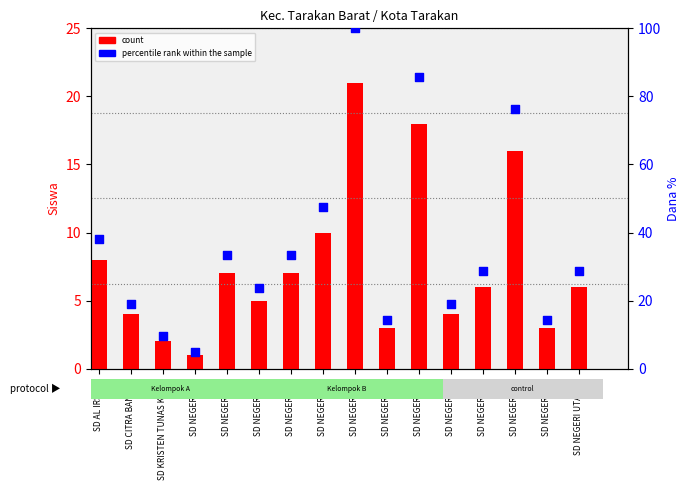

Which series has the largest Y range (max minus min)?

percentile rank within the sample